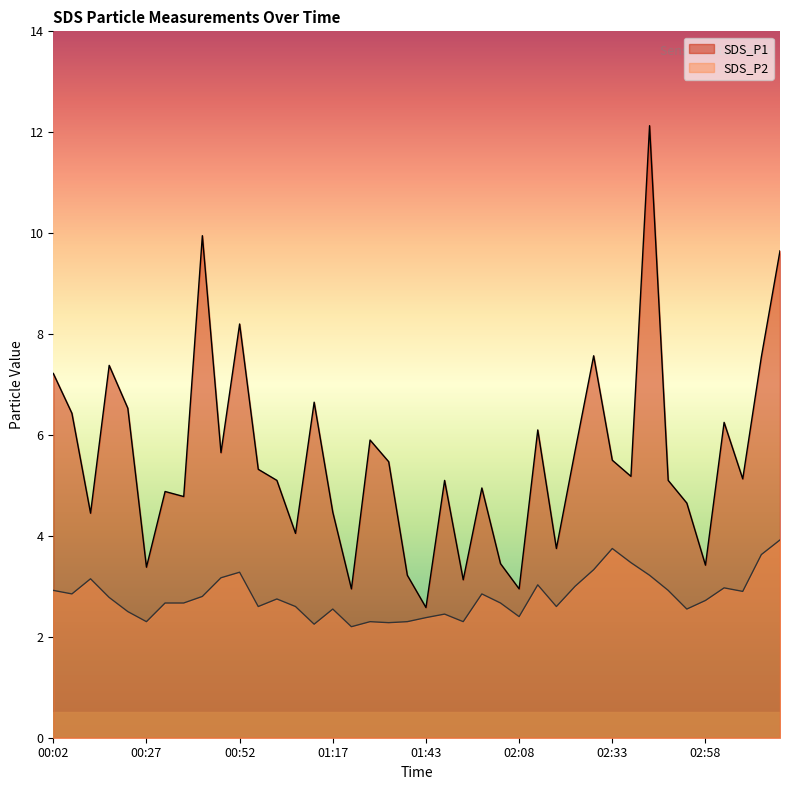

Rank the series at 02:33 from lowest to highest value.

SDS_P2, SDS_P1